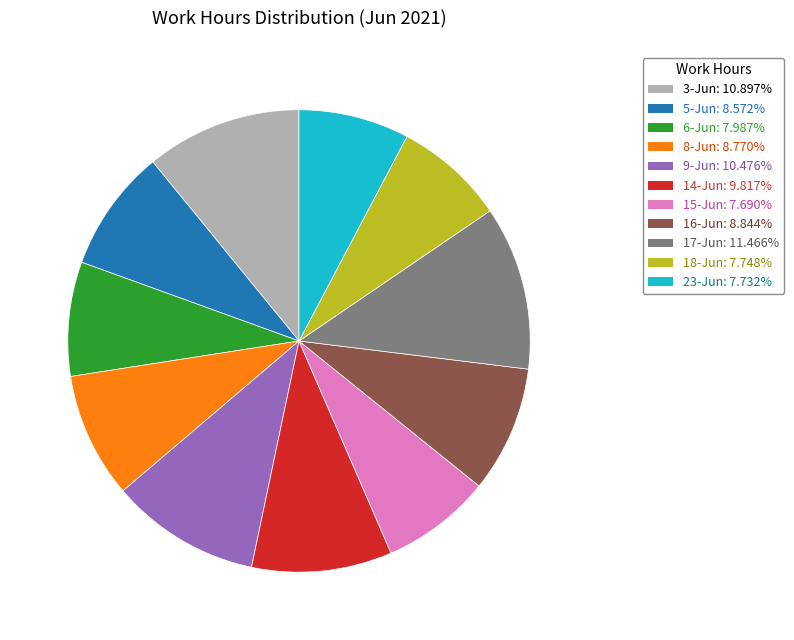

Between 16-Jun and 23-Jun, which is larger?

16-Jun